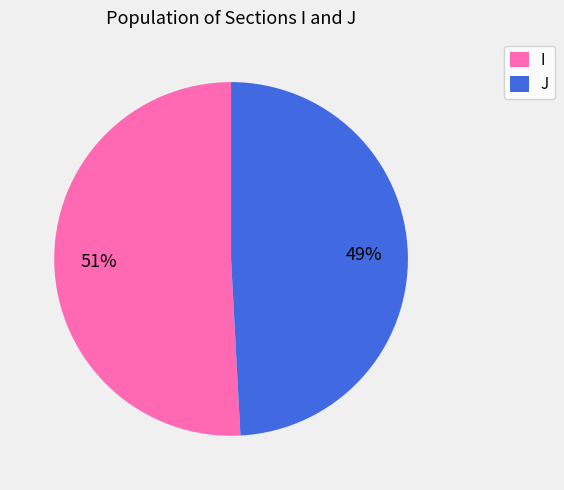

Between J and I, which is larger?

I